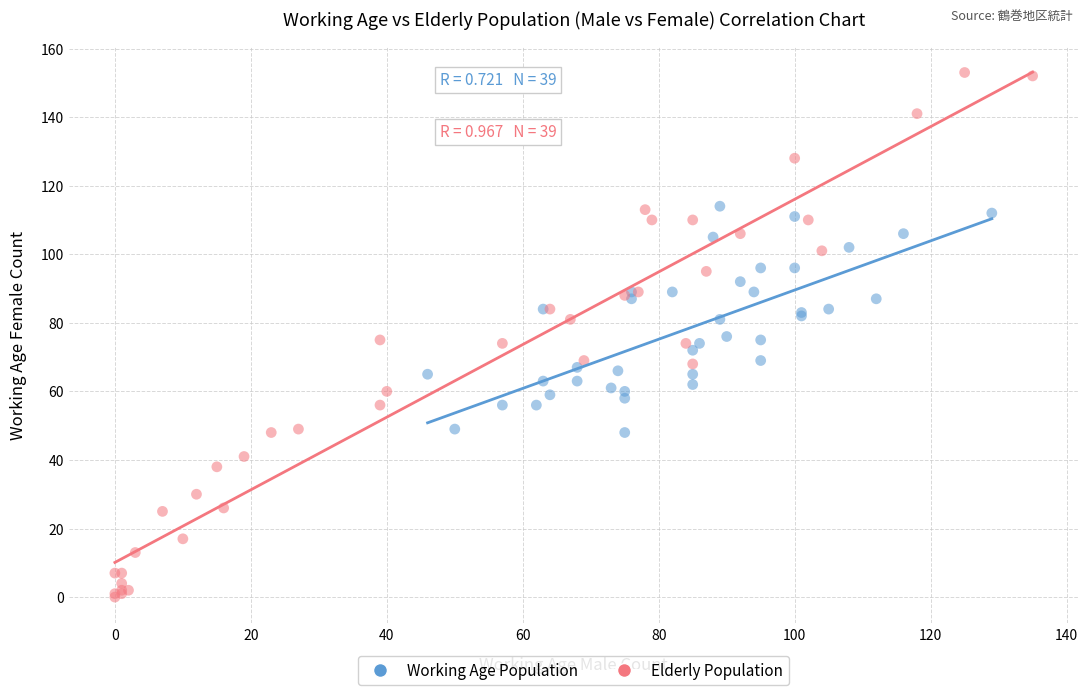

Which series contains the highest Y value?

Elderly Population